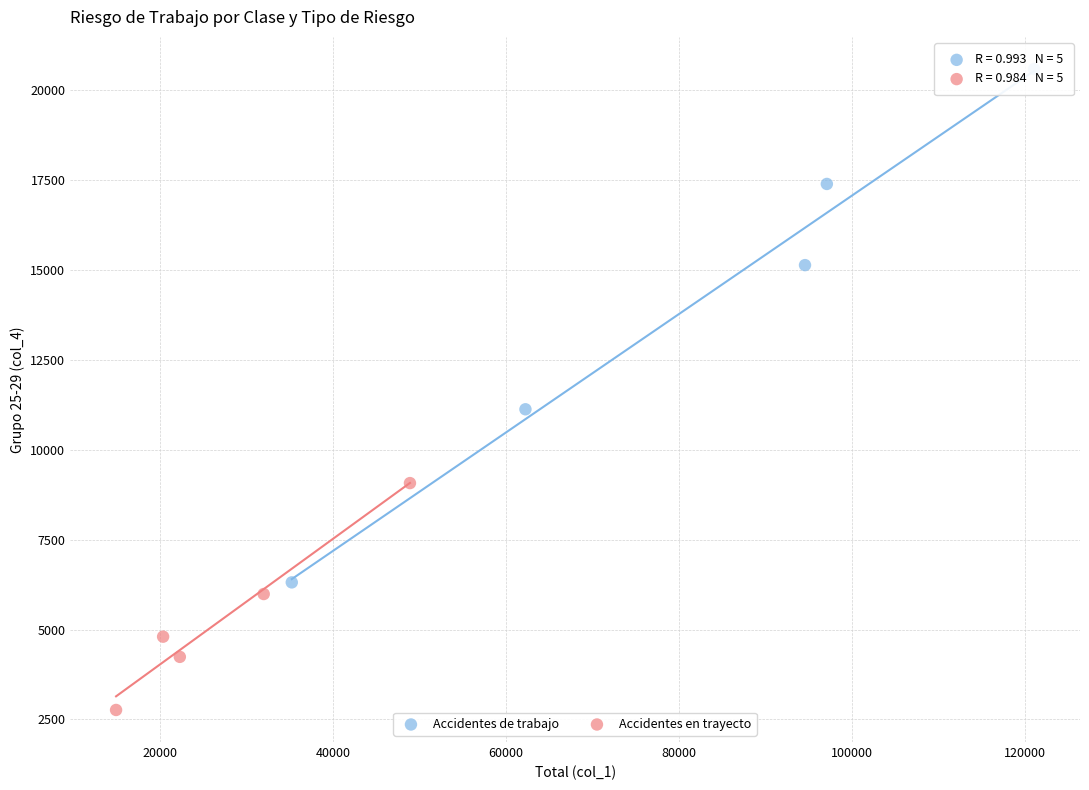

Which series has the widest spread of Y values?

Accidentes de trabajo